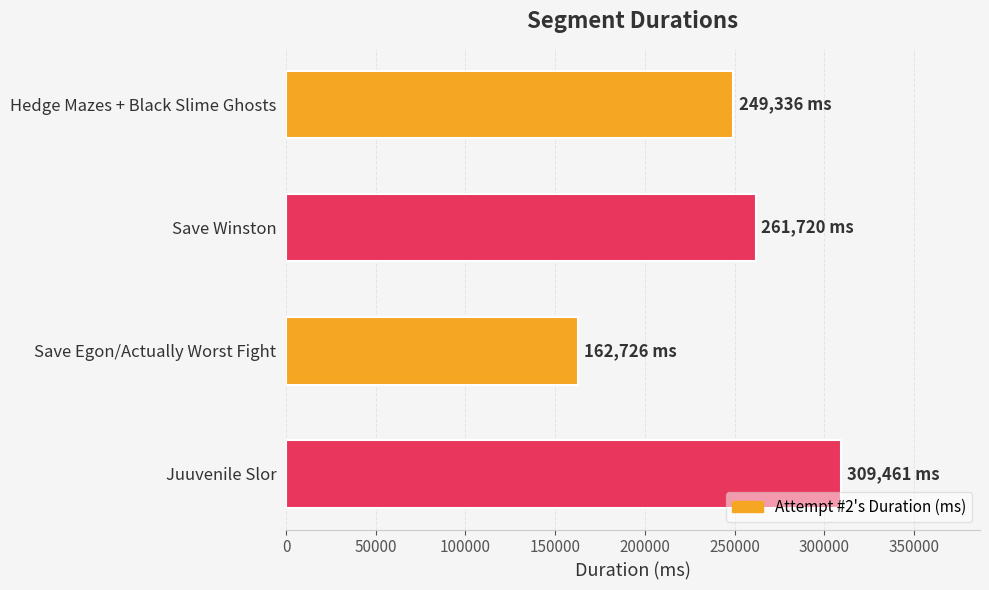

At which category does the chart reach its minimum across all series?

Save Egon/Actually Worst Fight